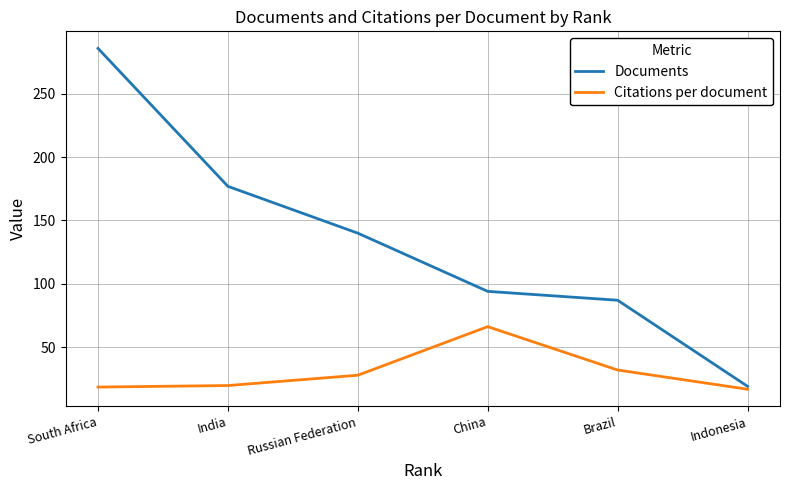

What position from the left is Indonesia?

6